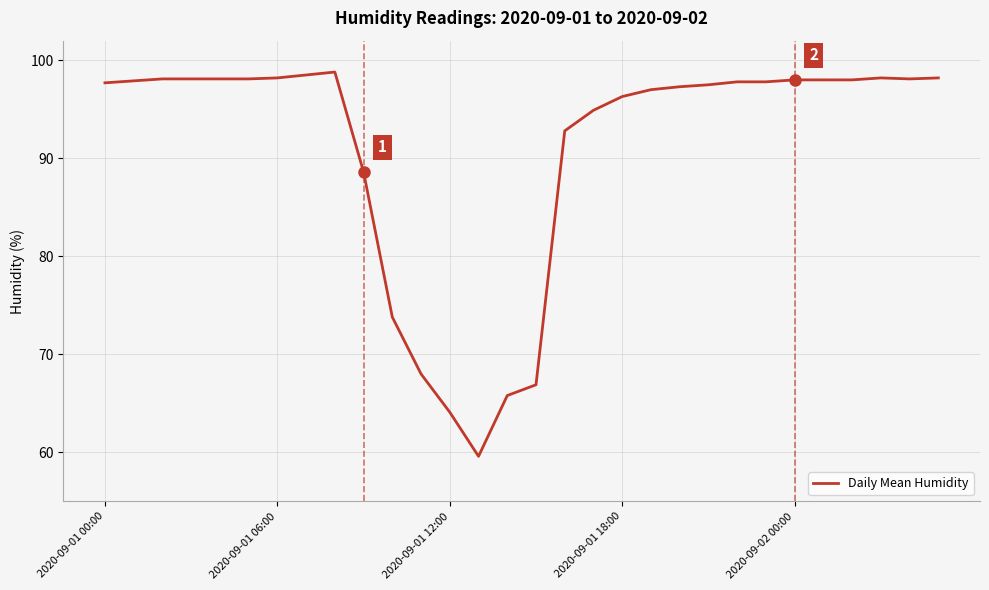

What is the greatest value displayed?

98.8